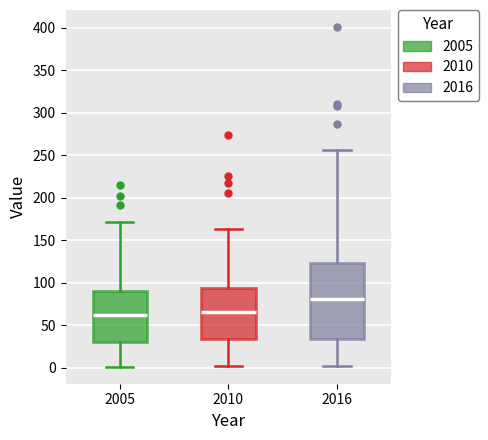

Reading left to right, read every box against the y-axis: the position of its median line, the range the box covers, and the ends of its whiskers. The values are not printed on the chart, so give them approximately, as read against the axis.

2005: median 60, box 30 to 90, whiskers 0 to 170
2010: median 65, box 35 to 95, whiskers 0 to 165
2016: median 80, box 35 to 125, whiskers 0 to 255